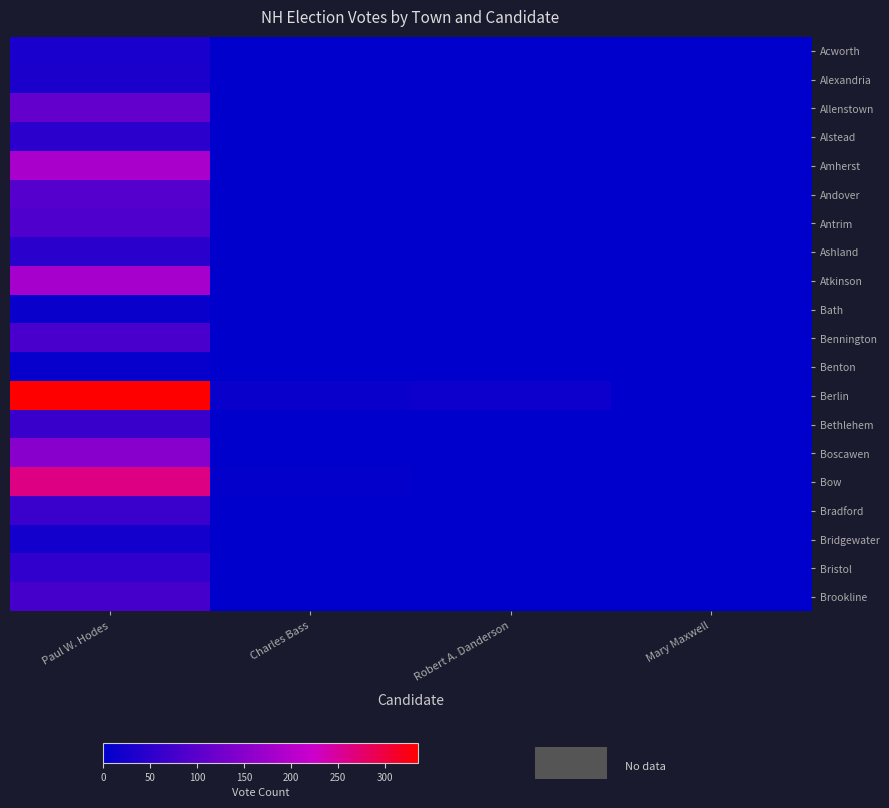

Which series has the widest spread of values?

Berlin